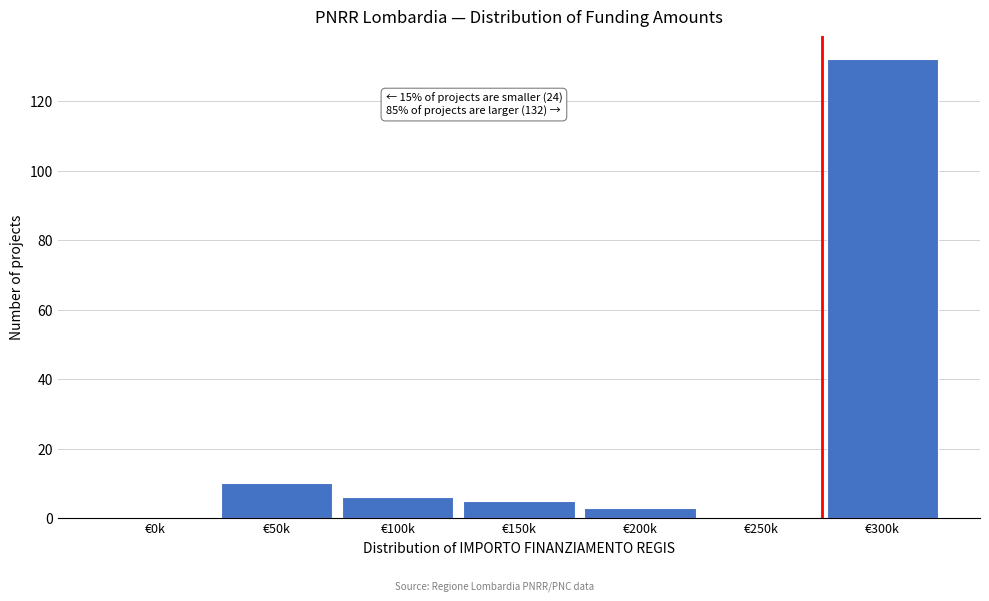

Reading left to right, transcribe all the data shown in this chart.

€0k=0	€50k=10	€100k=6	€150k=5	€200k=3	€250k=0	€300k=132